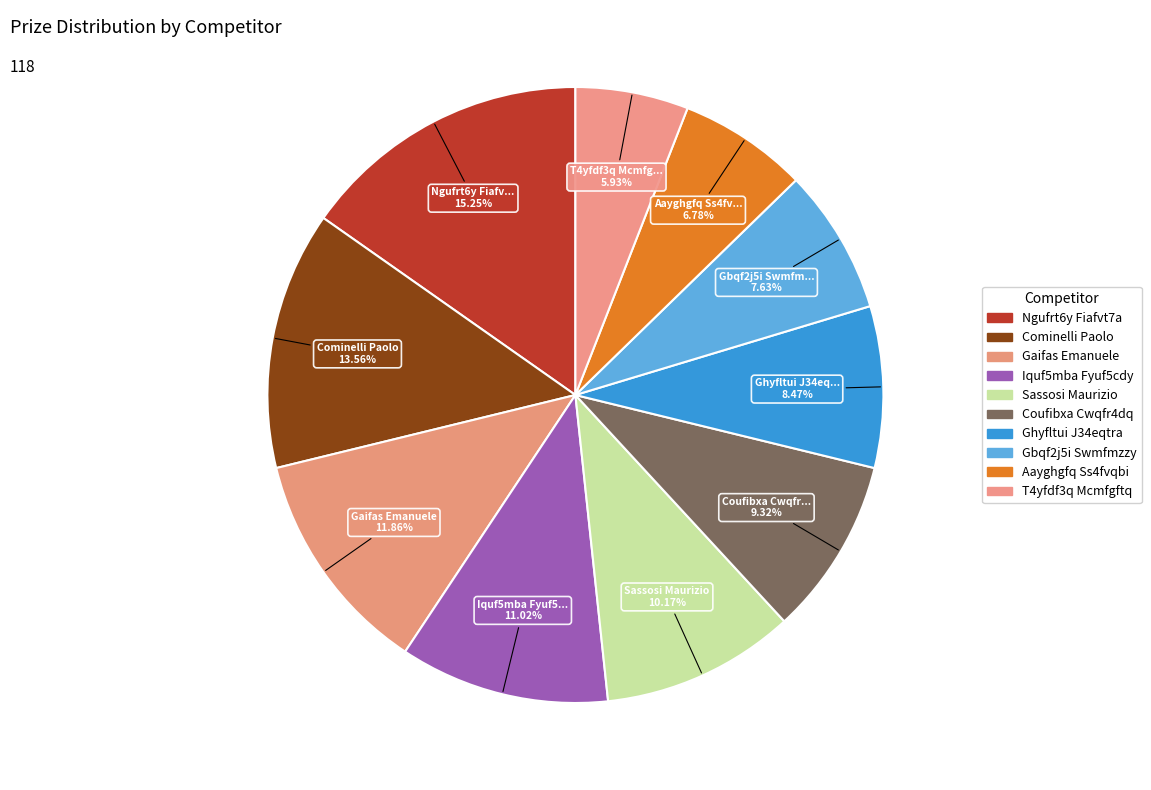

To the nearest percent, what is the combined percentage of Coufibxa Cwqfr4dq and Gbqf2j5i Swmfmzzy?

17%